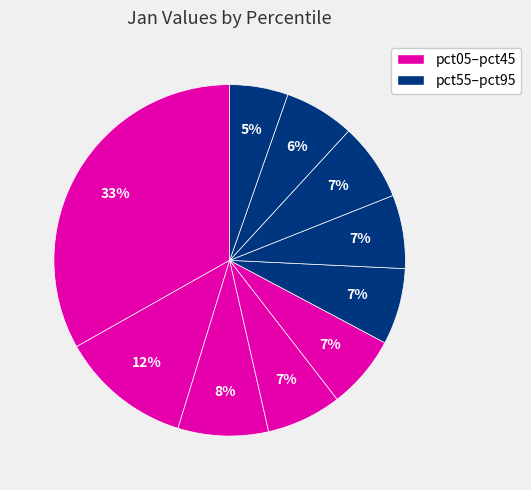

Which category has the smallest portion of the pie?

pct95